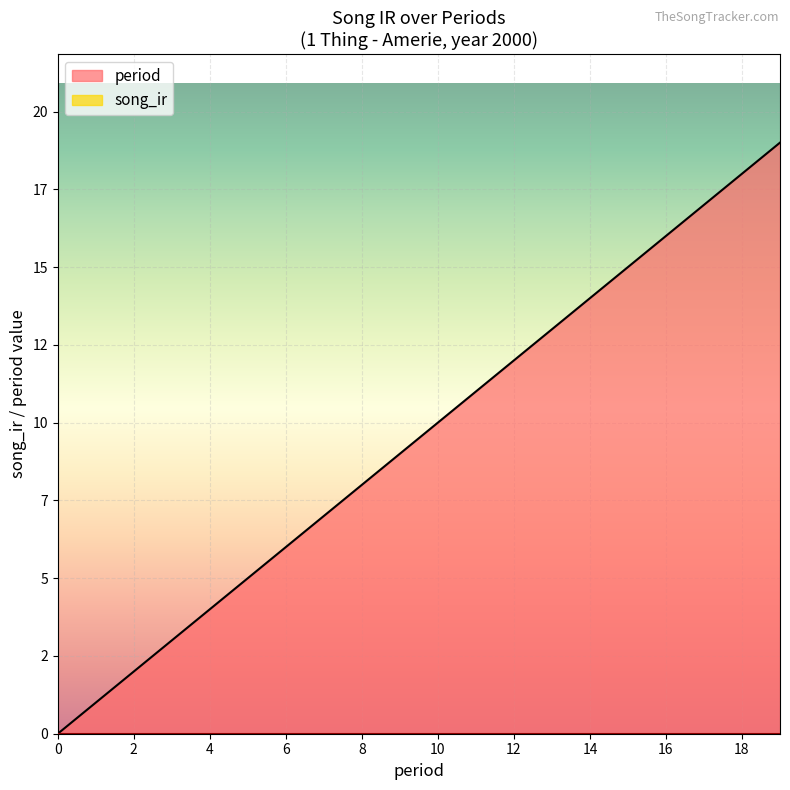

Count the number of categories in the chart.

20